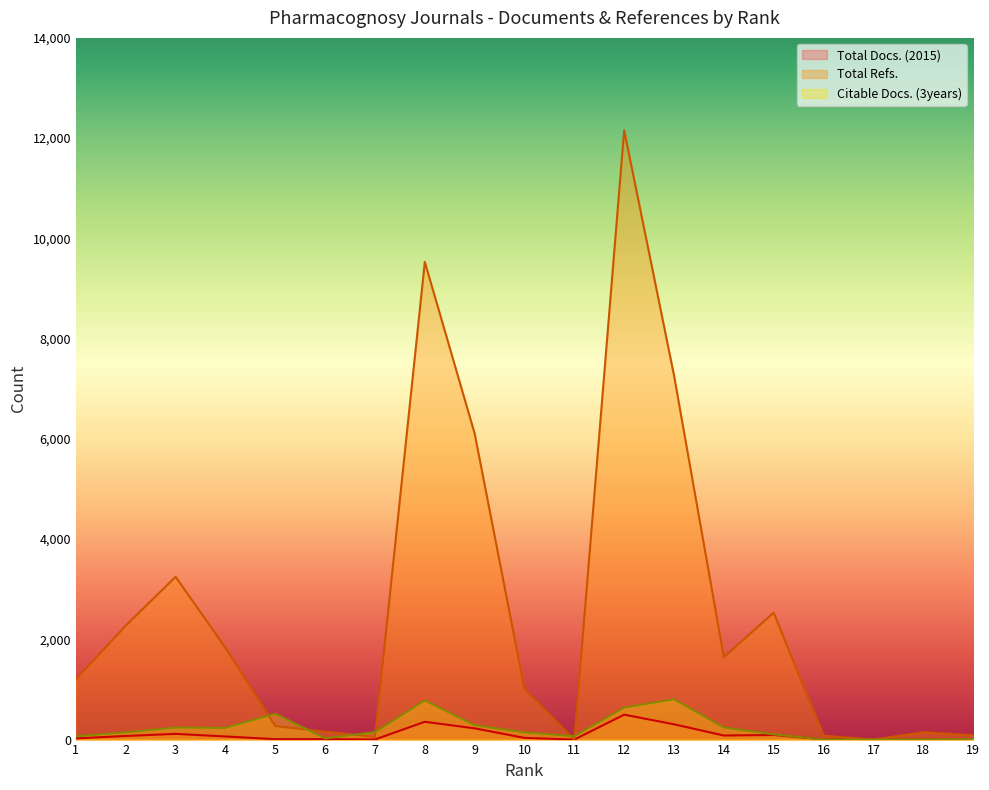

Does the chart have visible grid lines?

No